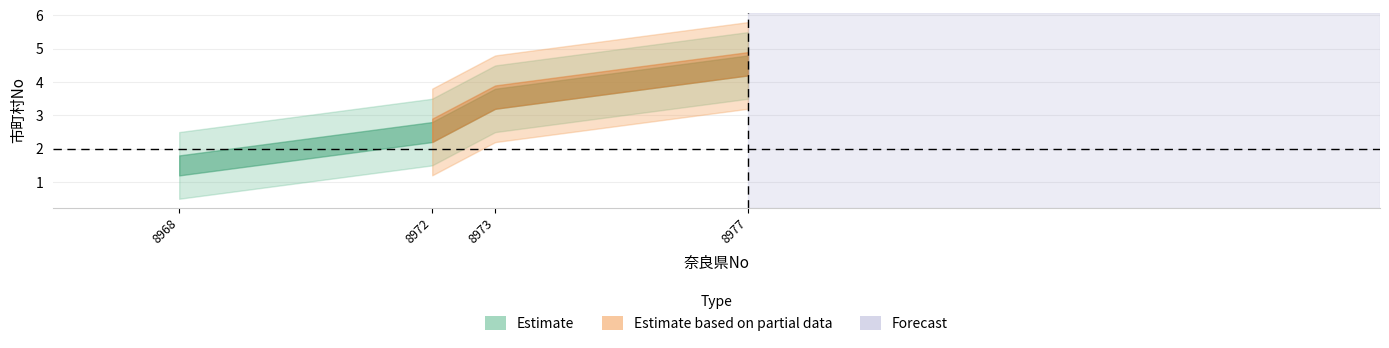

Which label corresponds to the largest value in the chart?

8977